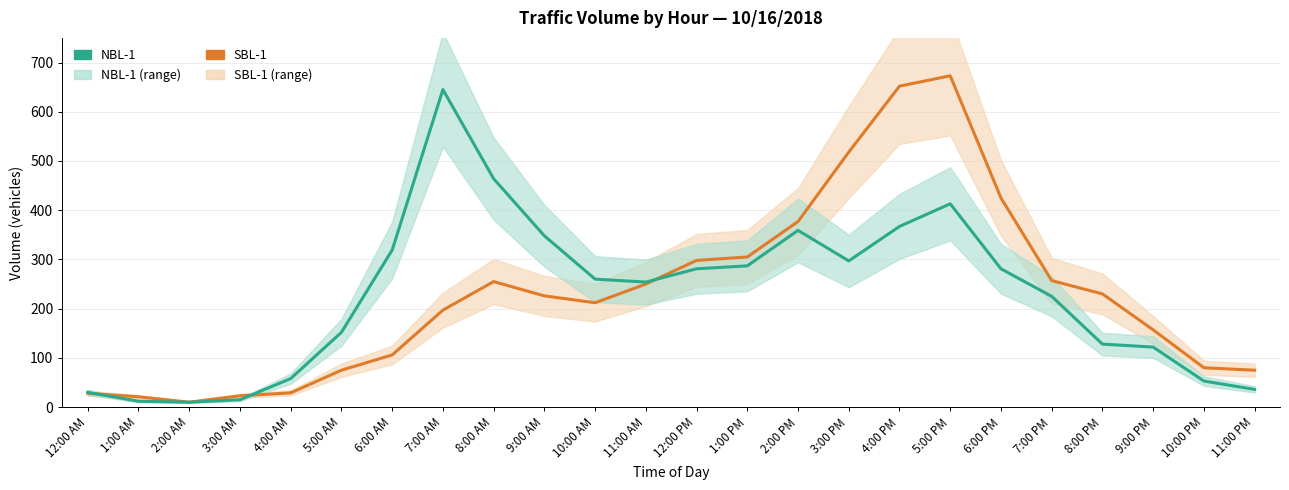

Reading left to right, transcribe all the data shown in this chart.

SBL-1: 12:00 AM=28	1:00 AM=21	2:00 AM=10	3:00 AM=23	4:00 AM=29	5:00 AM=75	6:00 AM=106	7:00 AM=197	8:00 AM=255	9:00 AM=226	10:00 AM=212	11:00 AM=250	12:00 PM=298	1:00 PM=305	2:00 PM=377	3:00 PM=518	4:00 PM=652	5:00 PM=673	6:00 PM=425	7:00 PM=257	8:00 PM=230	9:00 PM=157	10:00 PM=80	11:00 PM=75
NBL-1: 12:00 AM=30	1:00 AM=12	2:00 AM=10	3:00 AM=15	4:00 AM=58	5:00 AM=152	6:00 AM=319	7:00 AM=645	8:00 AM=464	9:00 AM=348	10:00 AM=260	11:00 AM=254	12:00 PM=281	1:00 PM=287	2:00 PM=359	3:00 PM=297	4:00 PM=367	5:00 PM=413	6:00 PM=281	7:00 PM=225	8:00 PM=128	9:00 PM=122	10:00 PM=53	11:00 PM=36